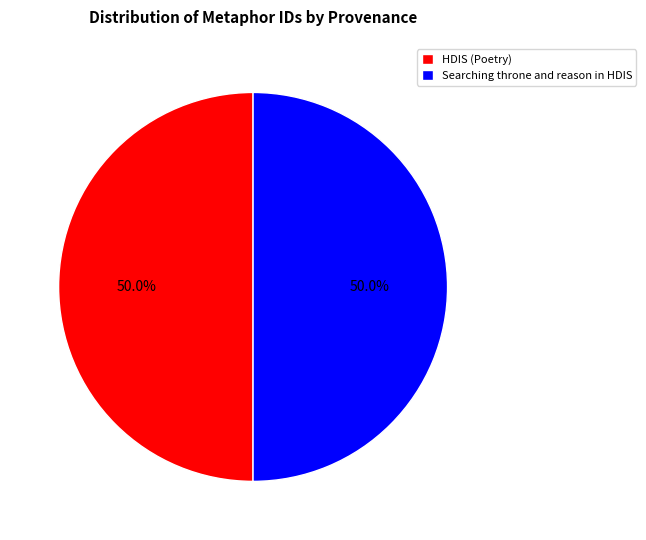

Approximately how many times larger is the value at HDIS (Poetry) compared to Searching throne and reason in HDIS?

1.0